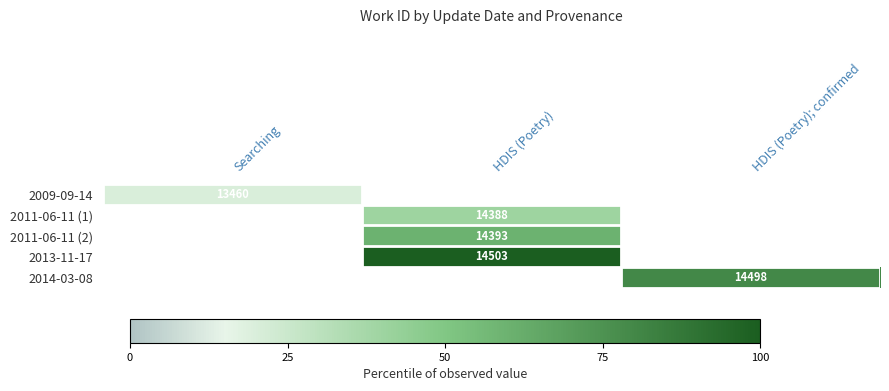

The 2011-06-11 (1) series shows 14388 at HDIS (Poetry). True or false?

True